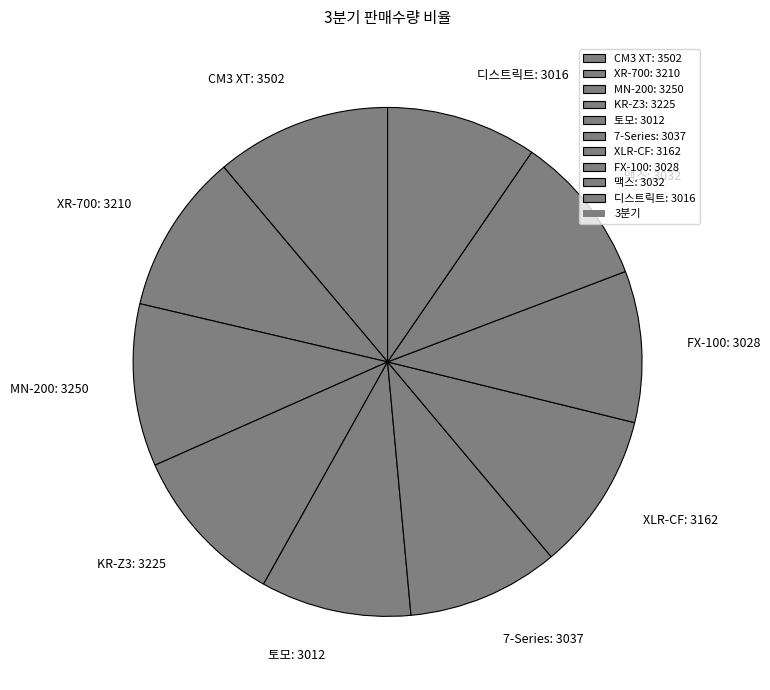

Is 토모 the majority of the pie?

No